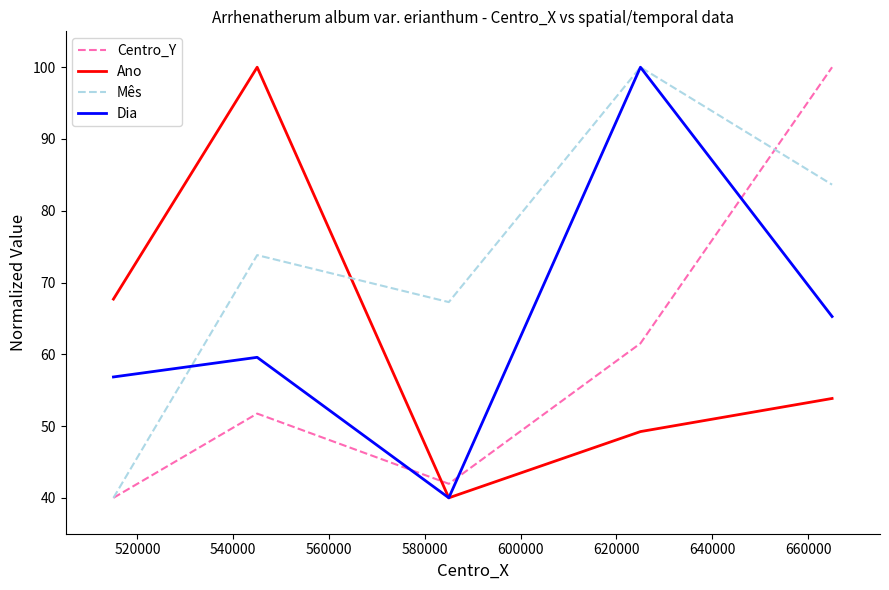

Which series ends up on top after the final intersection of Centro_Y and Ano?

Centro_Y